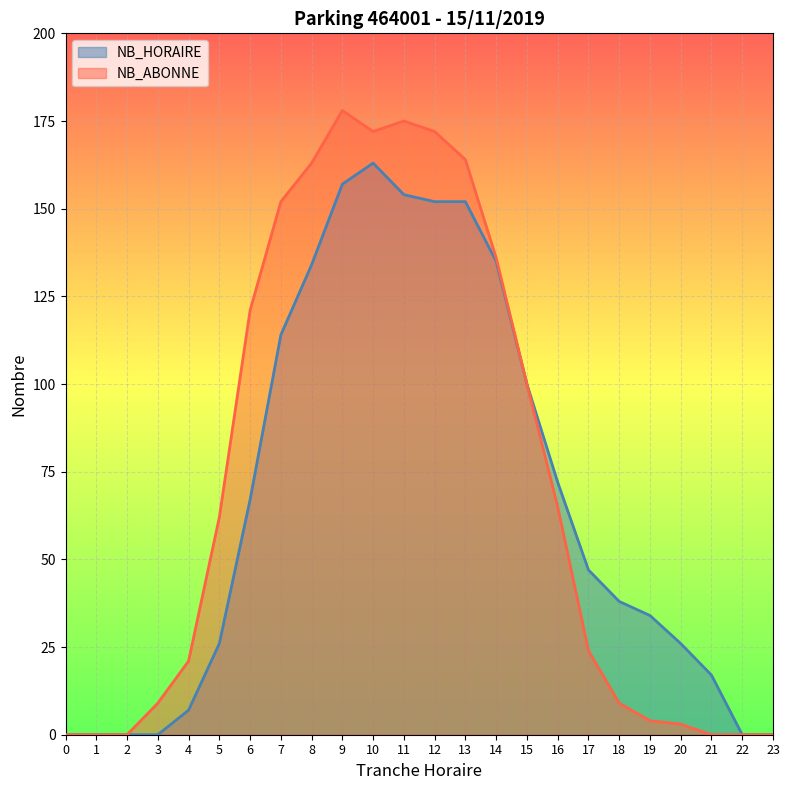

True or false: NB_HORAIRE and NB_ABONNE cross at least once.

False